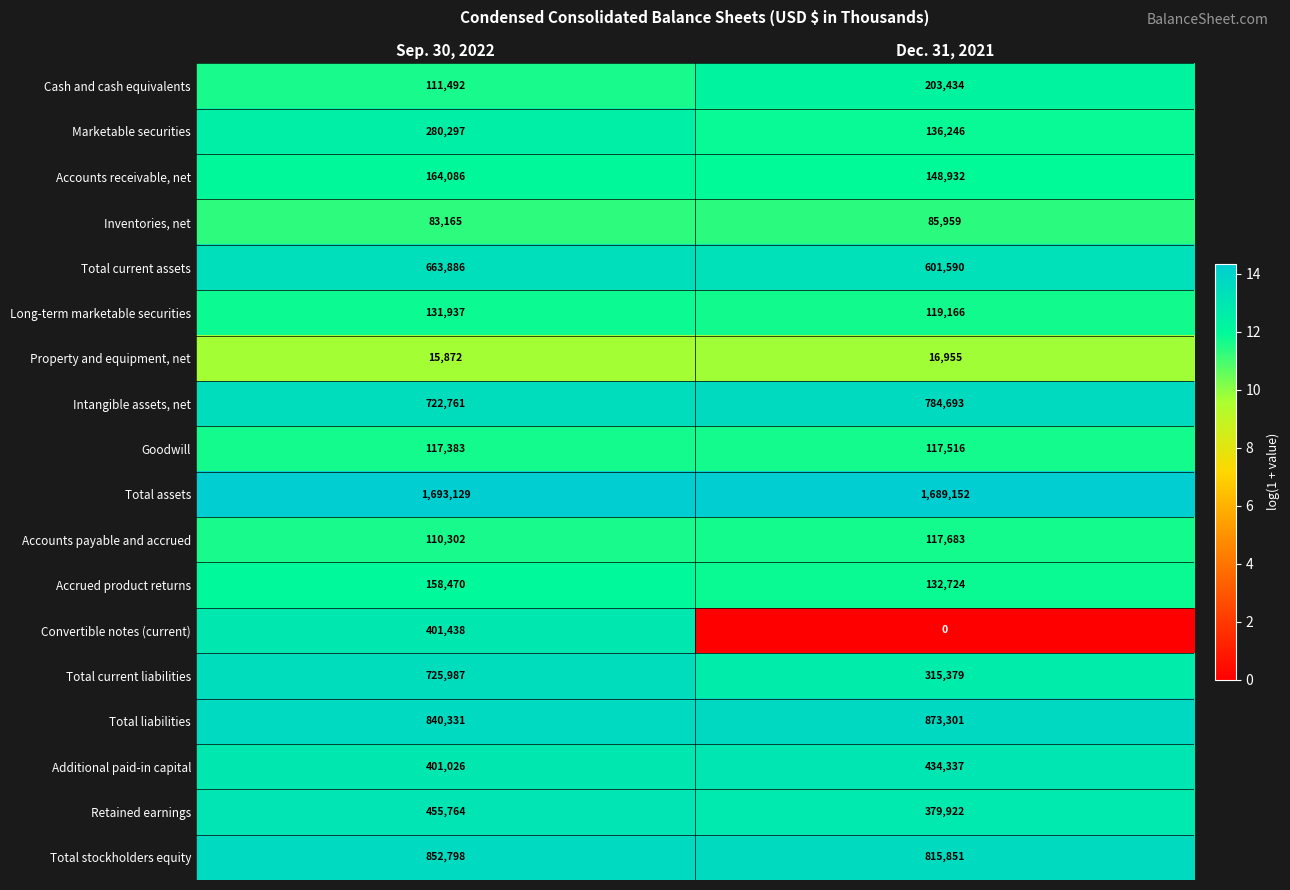

How many categories are shown in the chart?

2